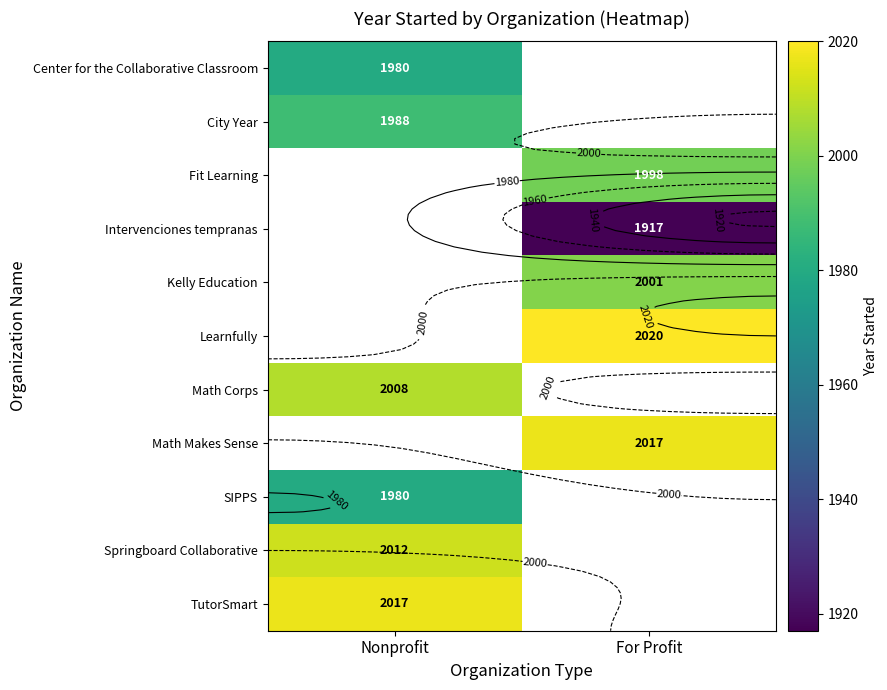

At how many categories does at least one series exceed 1924?

2